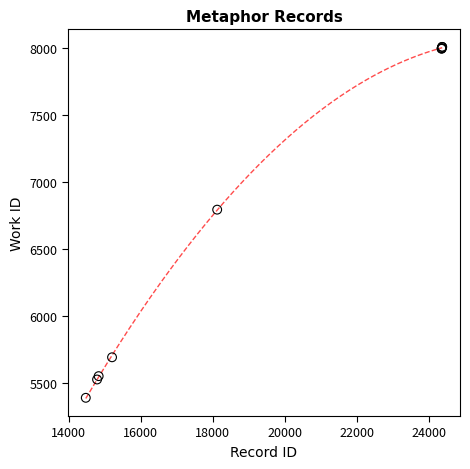

What Y value in the scatter plot is closest to 6699?

6794